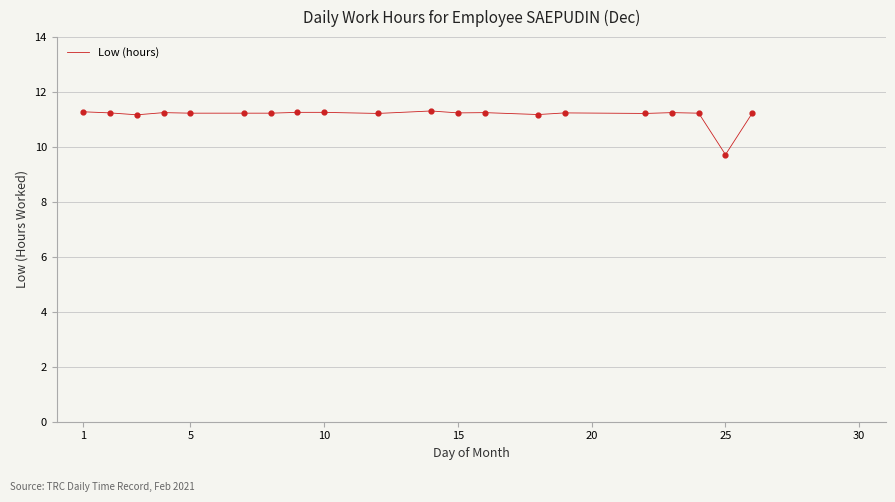

What is the difference between the maximum and minimum values?

1.6